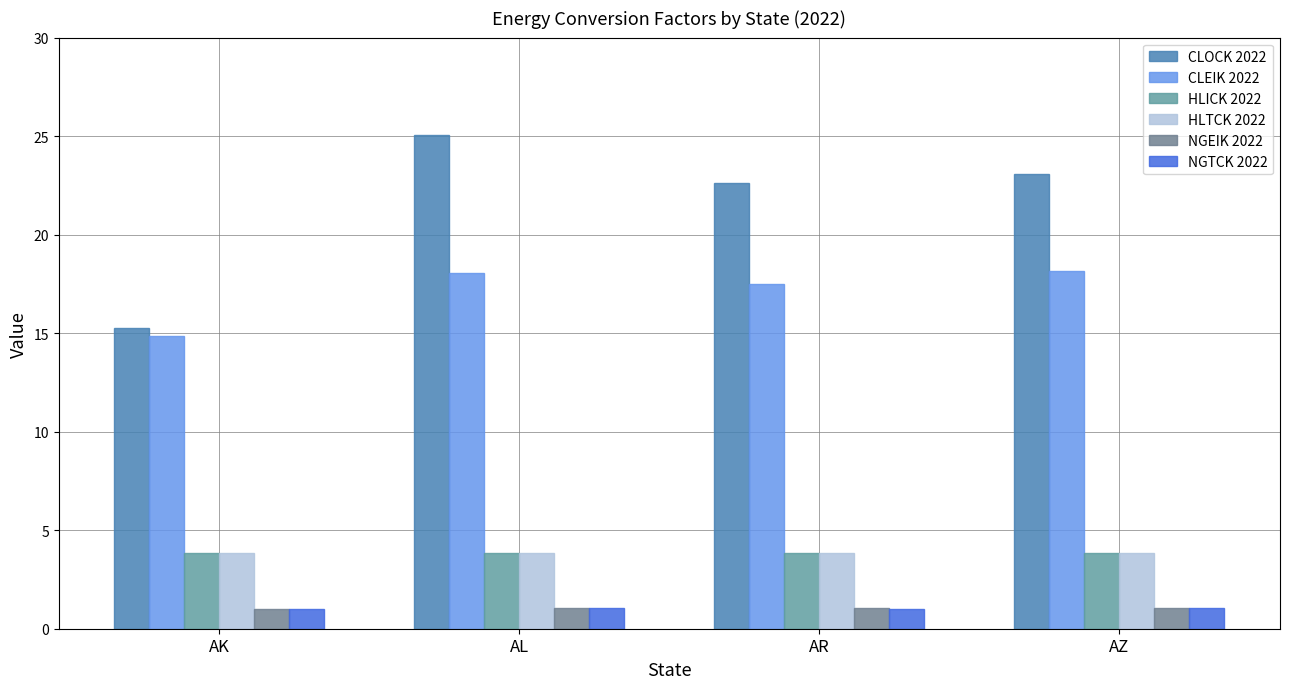

What is the value of the HLTCK 2022 bar at the 2nd from the left?

3.8